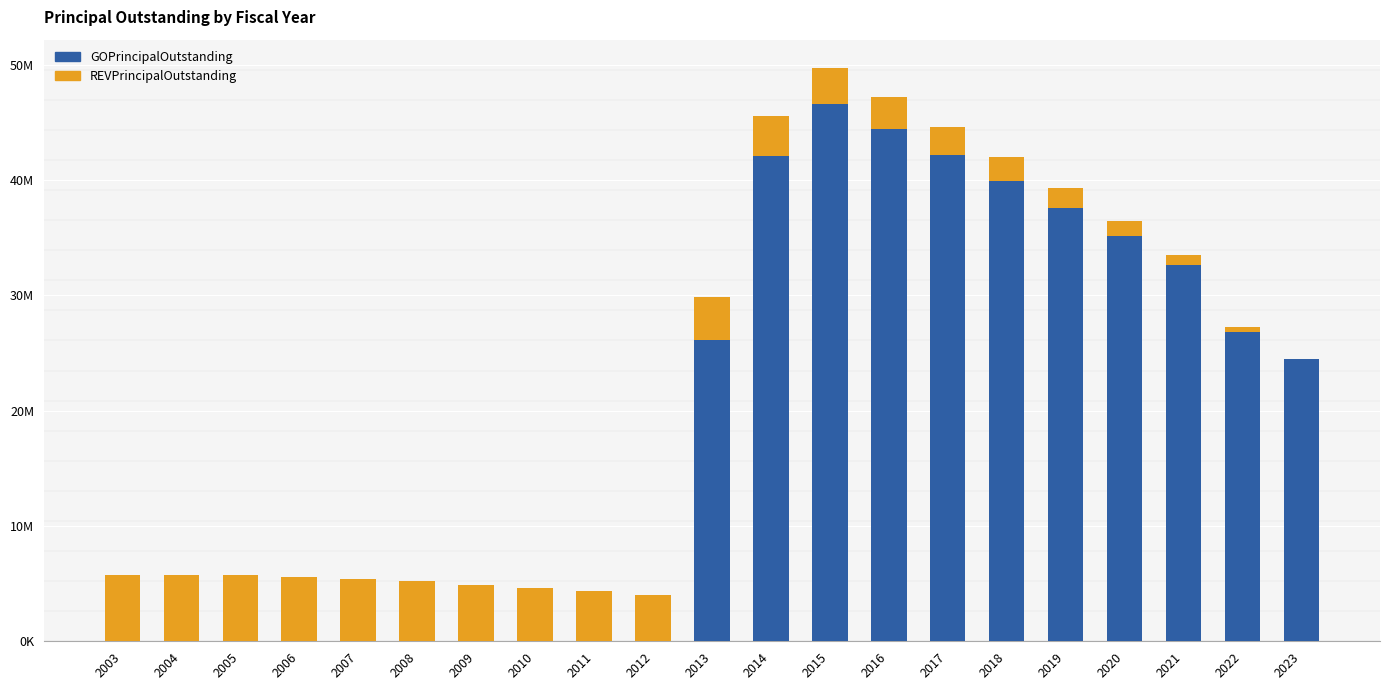

Rank the series at 2023 from lowest to highest value.

REVPrincipalOutstanding, GOPrincipalOutstanding